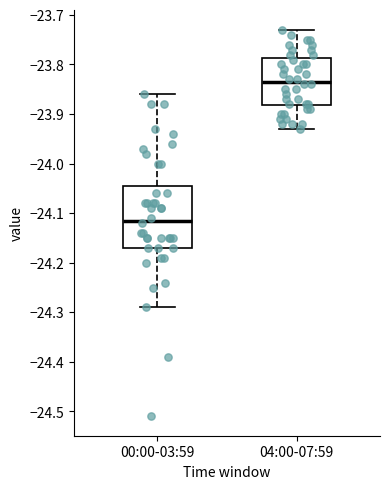

Reading left to right, read every box against the y-axis: the position of its median line, the range the box covers, and the ends of its whiskers. The values are not printed on the chart, so give them approximately, as read against the axis.

00:00-03:59: median -24.11, box -24.17 to -24.04, whiskers -24.29 to -23.86
04:00-07:59: median -23.83, box -23.88 to -23.79, whiskers -23.93 to -23.73